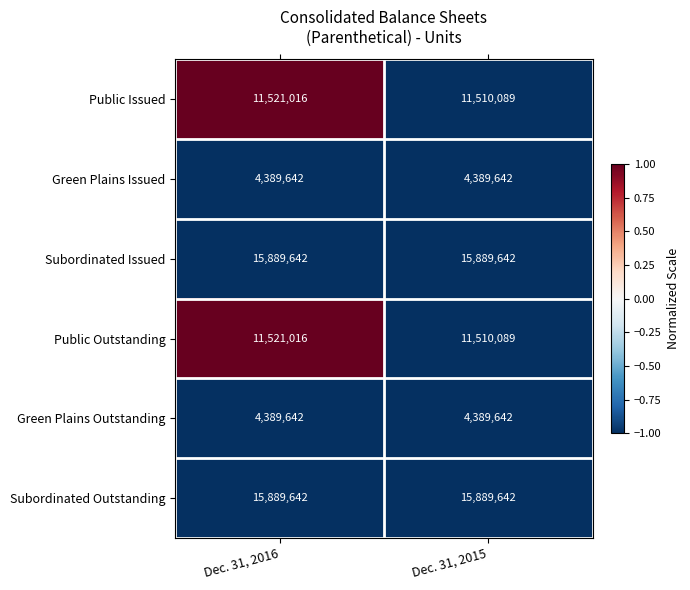

At which label is Public Issued closest to 11515552?

Dec. 31, 2015